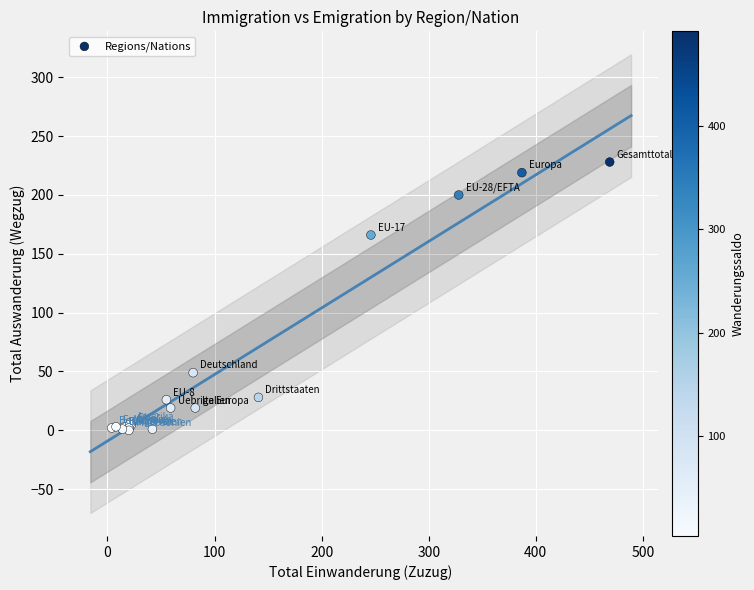

What Y value in the scatter plot is closest to 114?

166